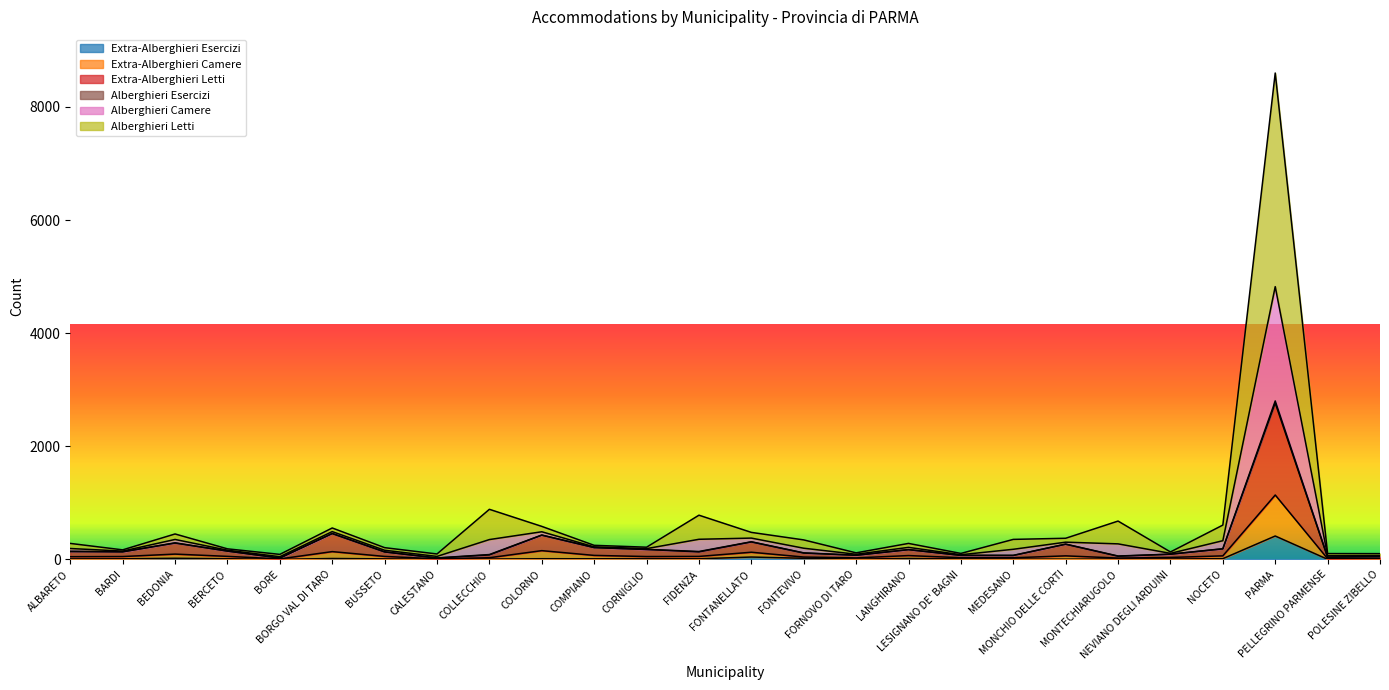

True or false: Alberghieri Esercizi and Extra-Alberghieri Esercizi cross at least once.

False